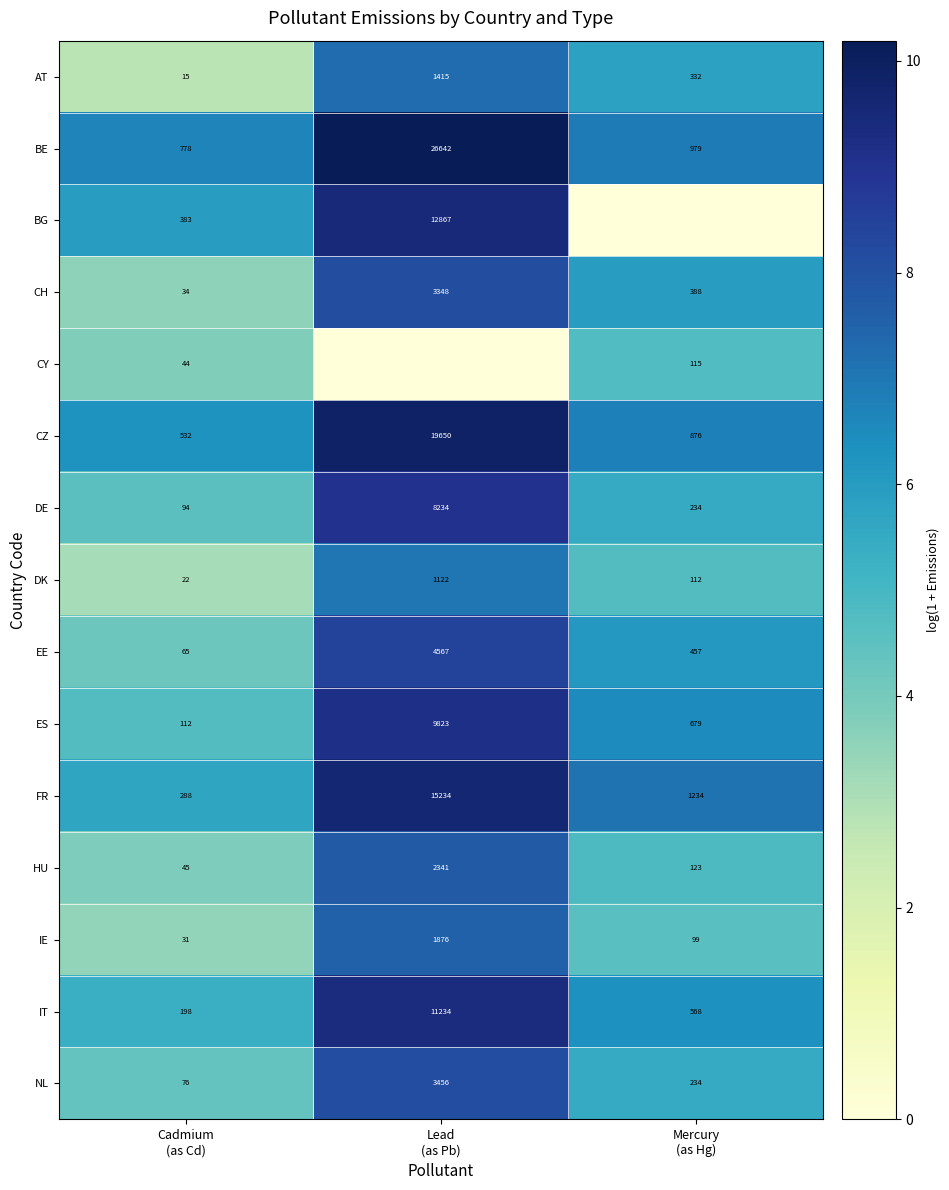

What is the average value of the DK series?

419